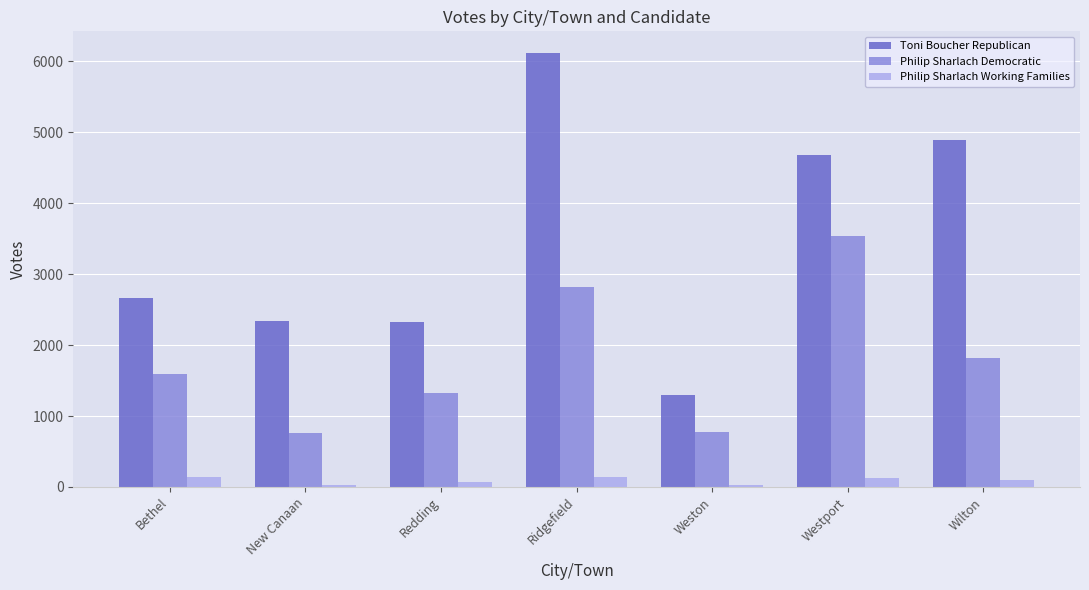

The value of Philip Sharlach Democratic at Bethel is 1594. True or false?

True